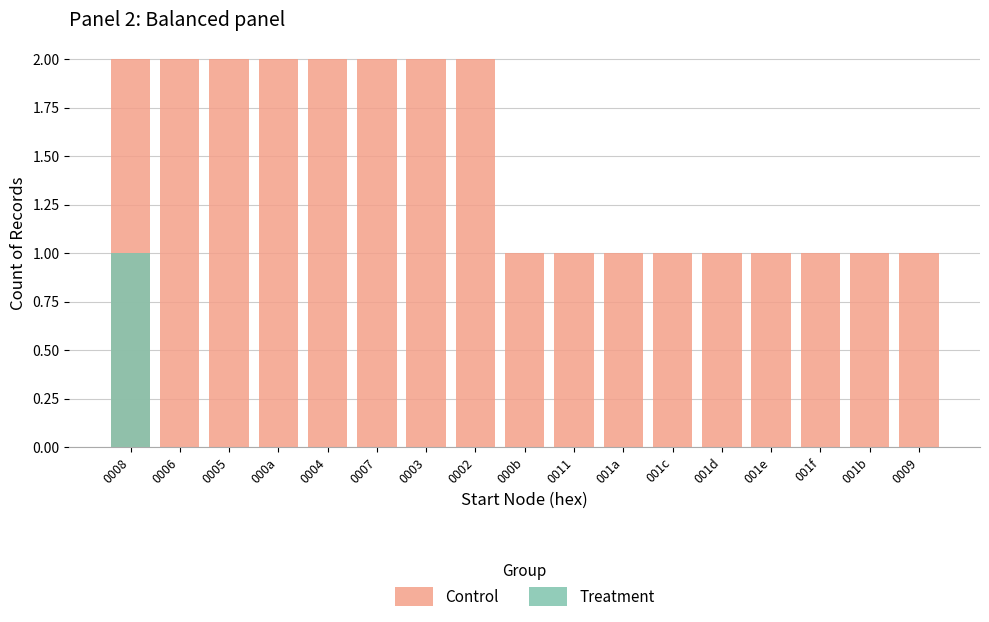

Rank the series at 001a from highest to lowest value.

Control, Treatment